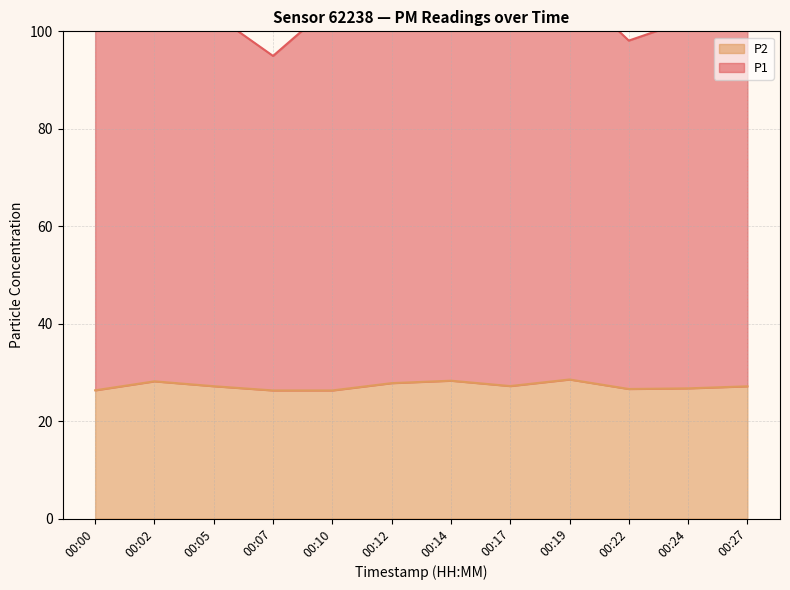

What is the value of the P1 point at the 8th from the left?

101.0